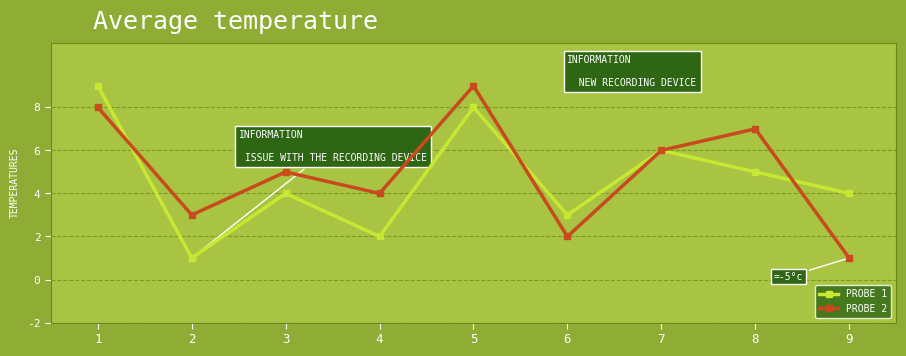

The value of PROBE 2 at 5 is 3. True or false?

False